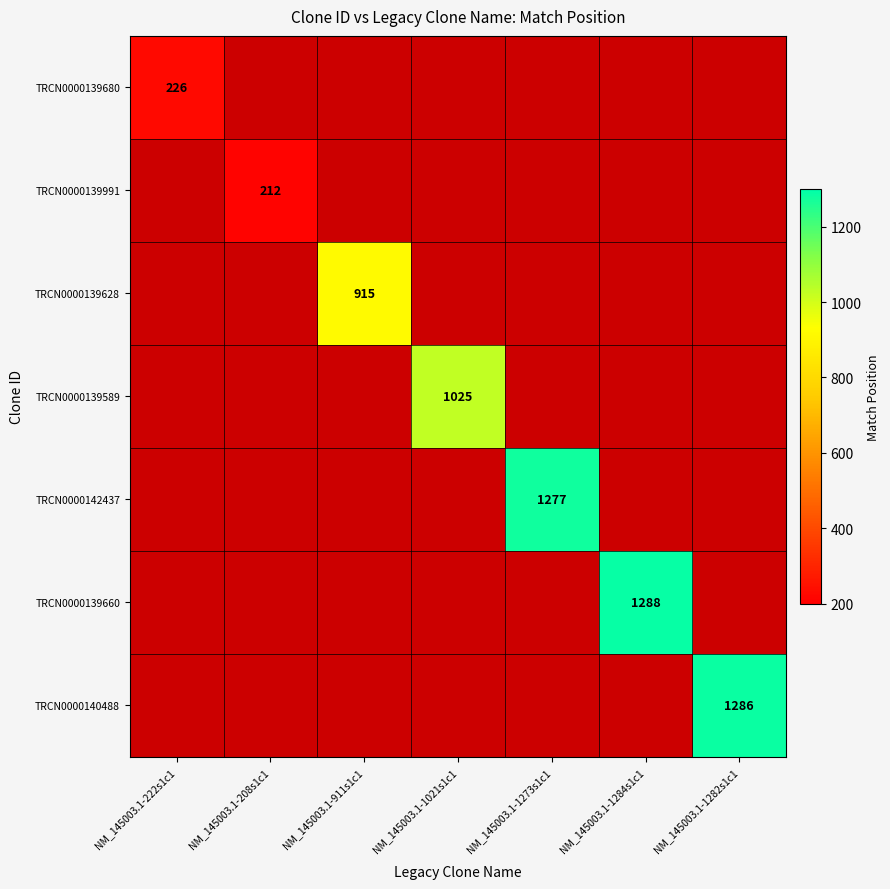

What is the greatest value displayed?

1288.0